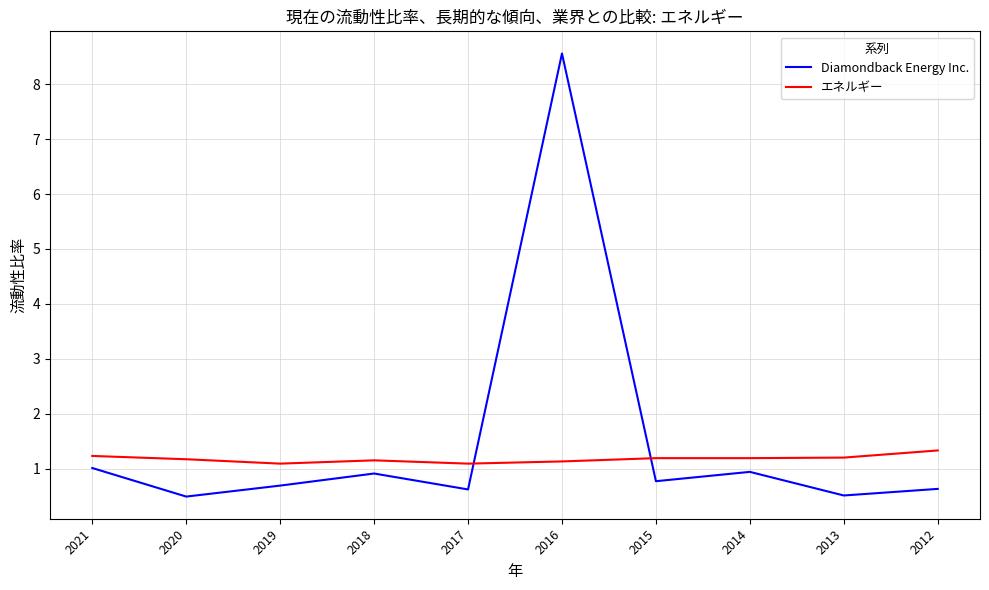

Is it true that エネルギー equals 1.2 at 2014?

True